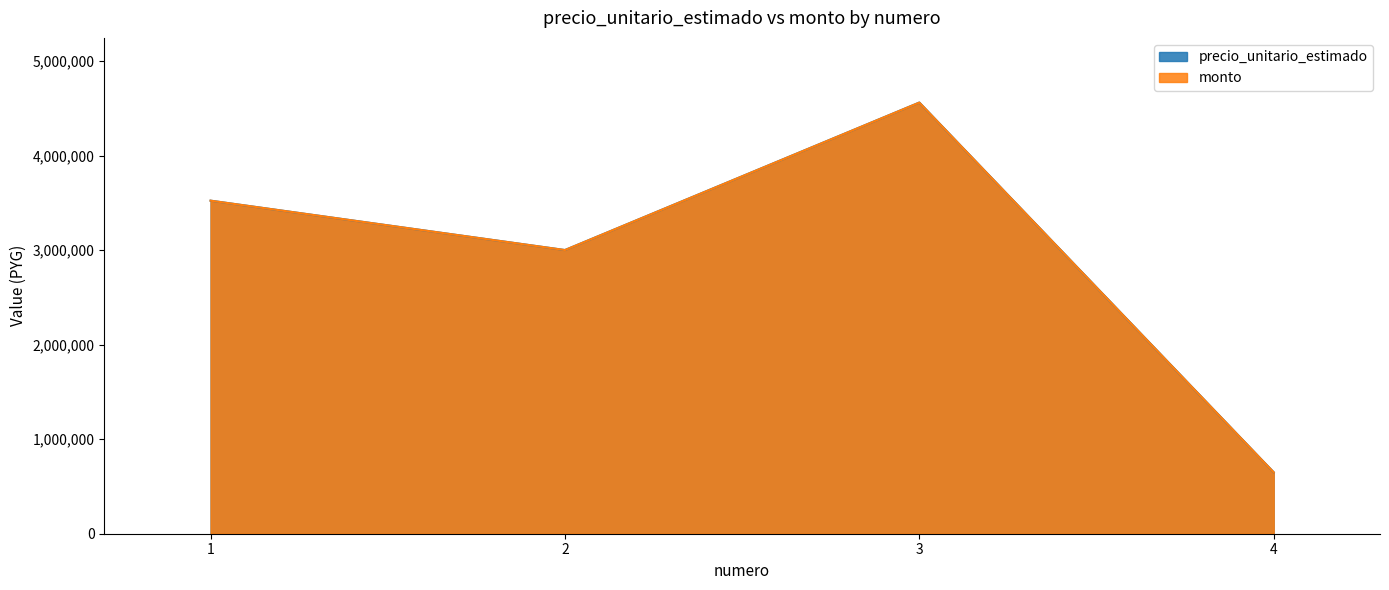

What is the difference between the maximum and minimum values in the monto series?

3913000